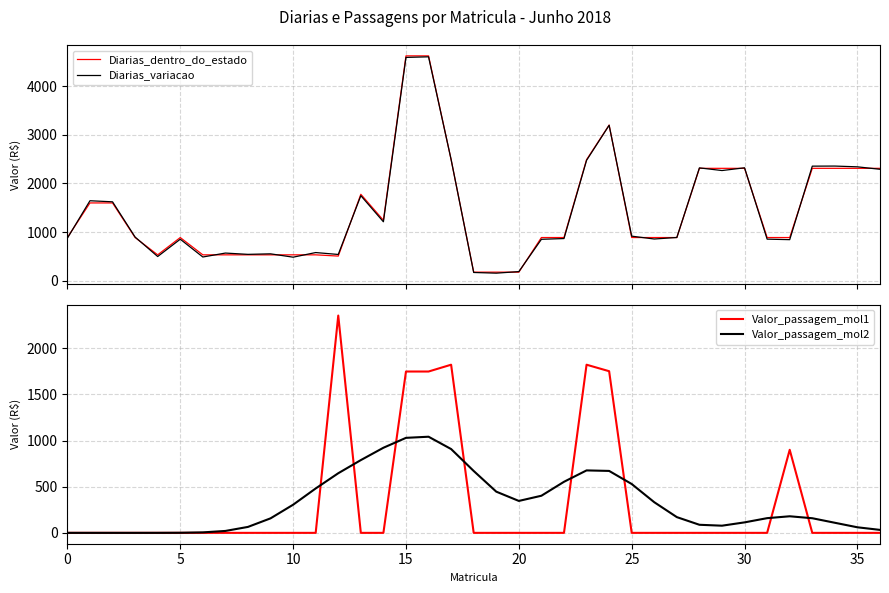

How many lines are shown in the chart?

4